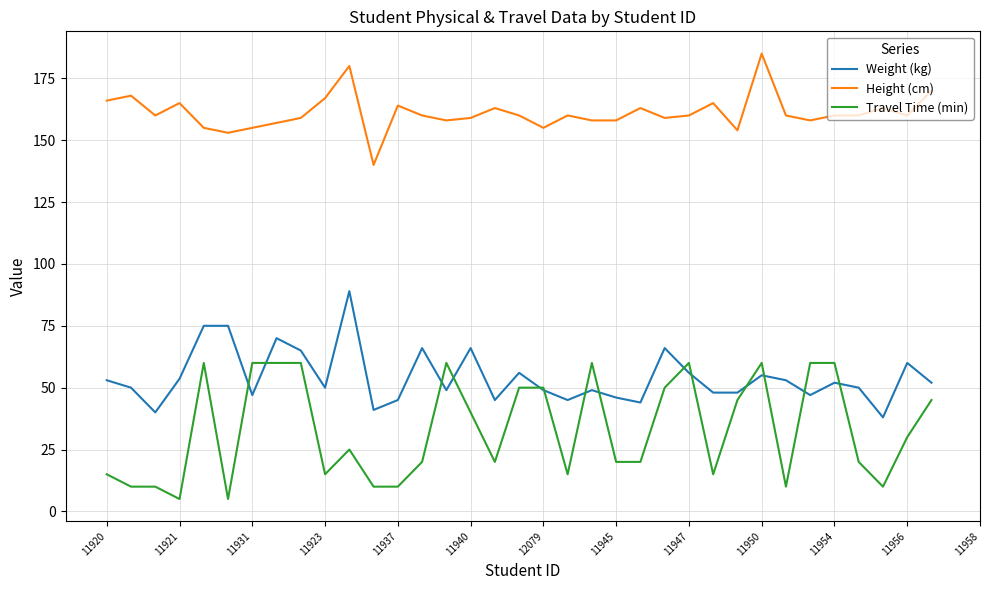

What is the highest value of the Height (cm) series?

185.0